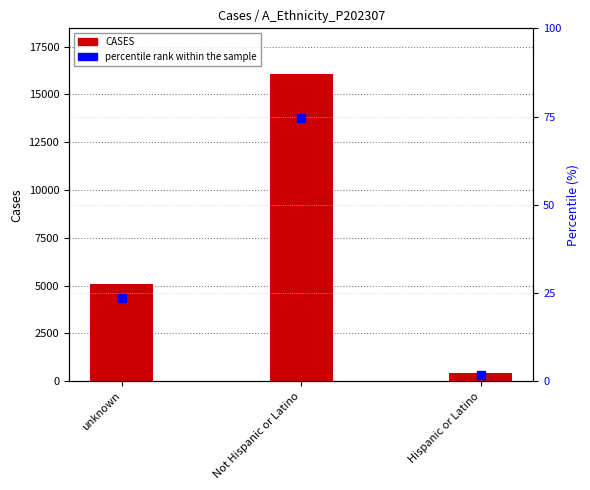

At which category is the sum across all series the highest?

Not Hispanic or Latino